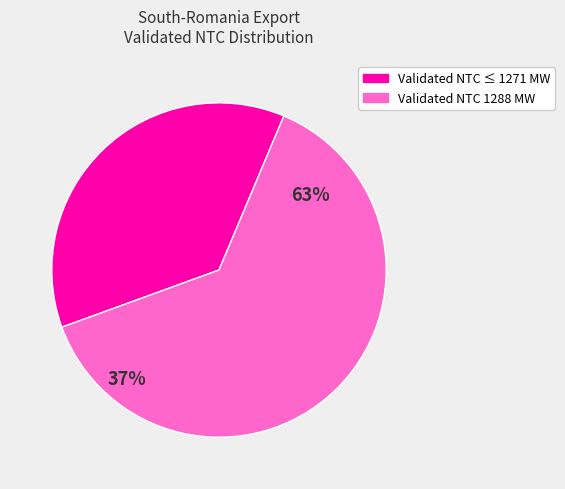

Is 11:30 the majority of the pie?

No